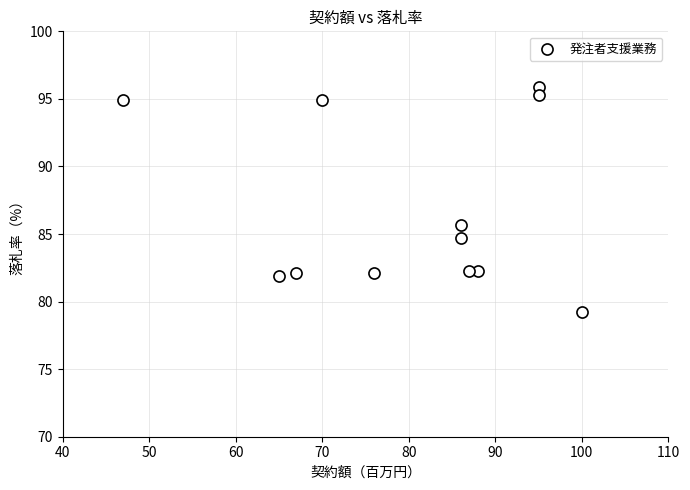

What is the average X value?

80.2